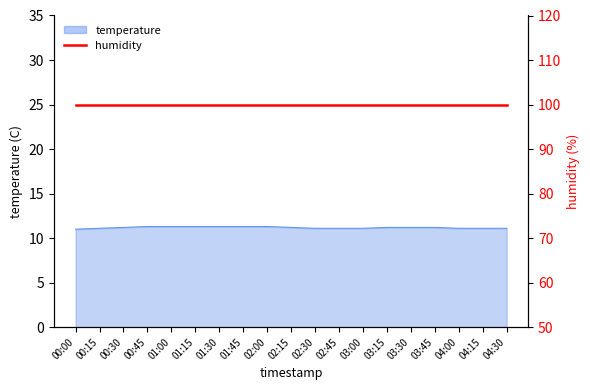

Is it true that the value at 03:00 is 5.4?

False